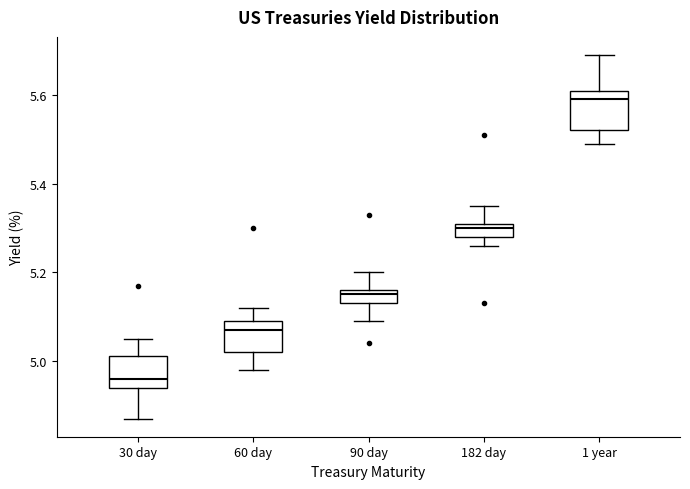

Which box's median line is the lowest?

30 day